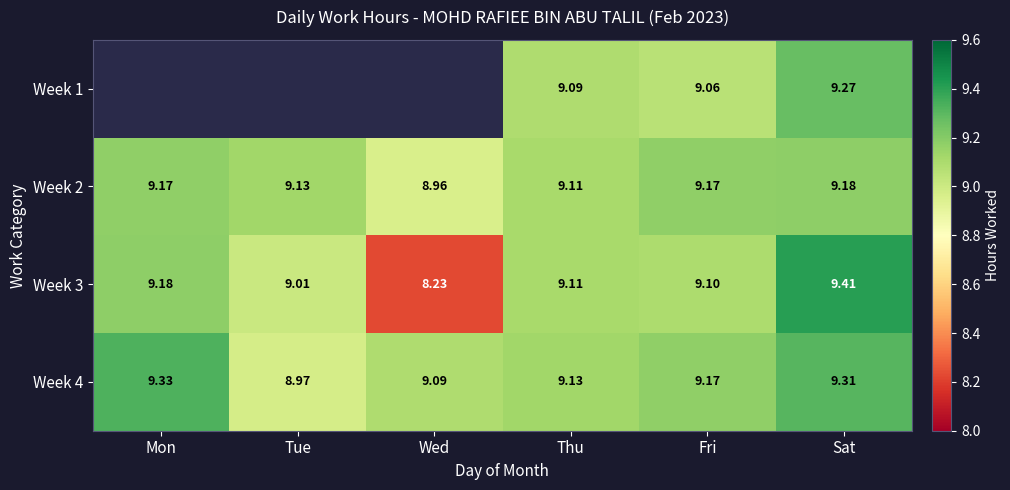

Which category has the highest value in the Week 4 series?

Mon